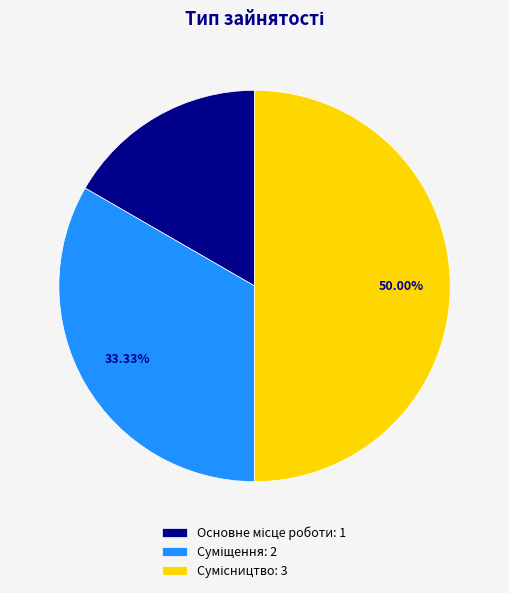

How many segments does this pie chart have?

3